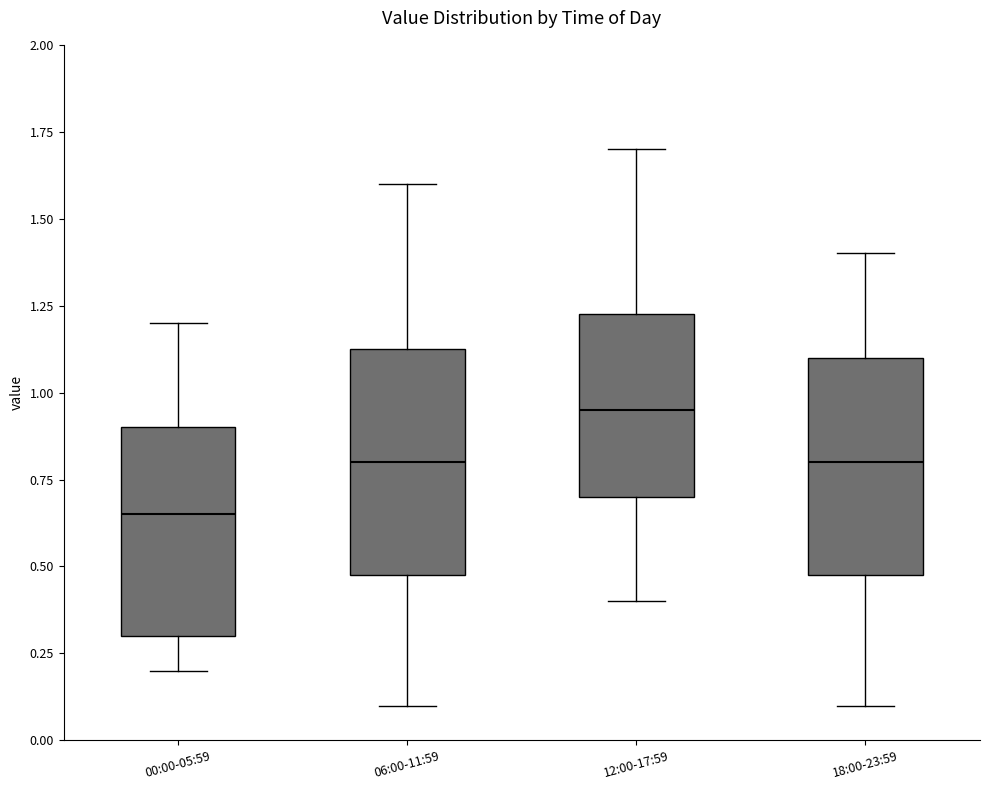

Which box has the lowest median line?

00:00-05:59